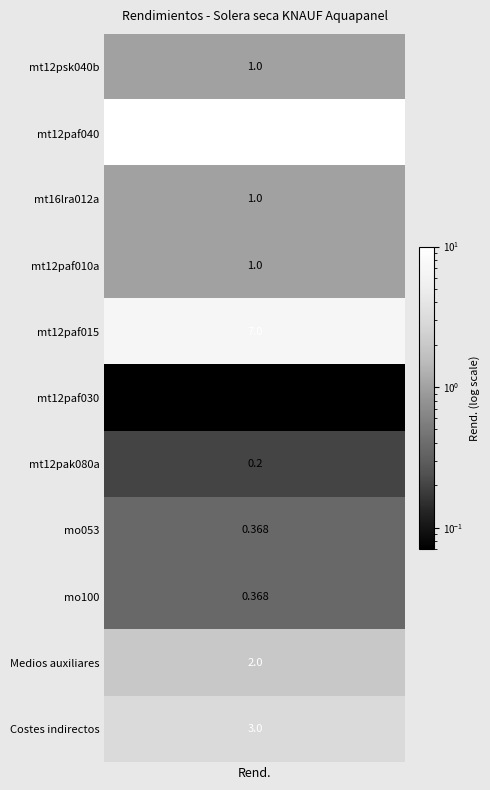

What is the maximum value shown in the chart?

10.0